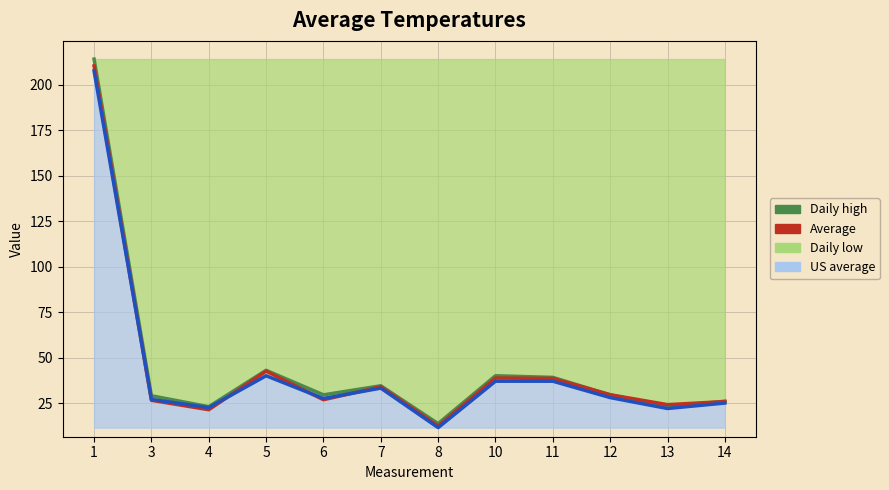

Which series changed the most between 10 and 12?

Daily high